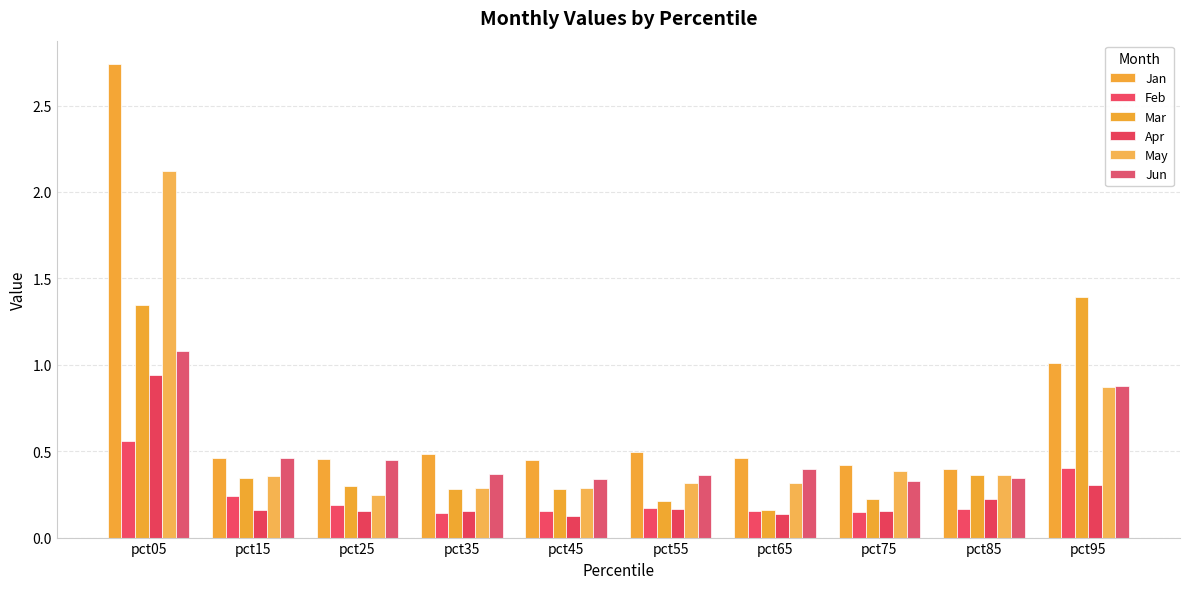

At how many categories does at least one series exceed 2?

1